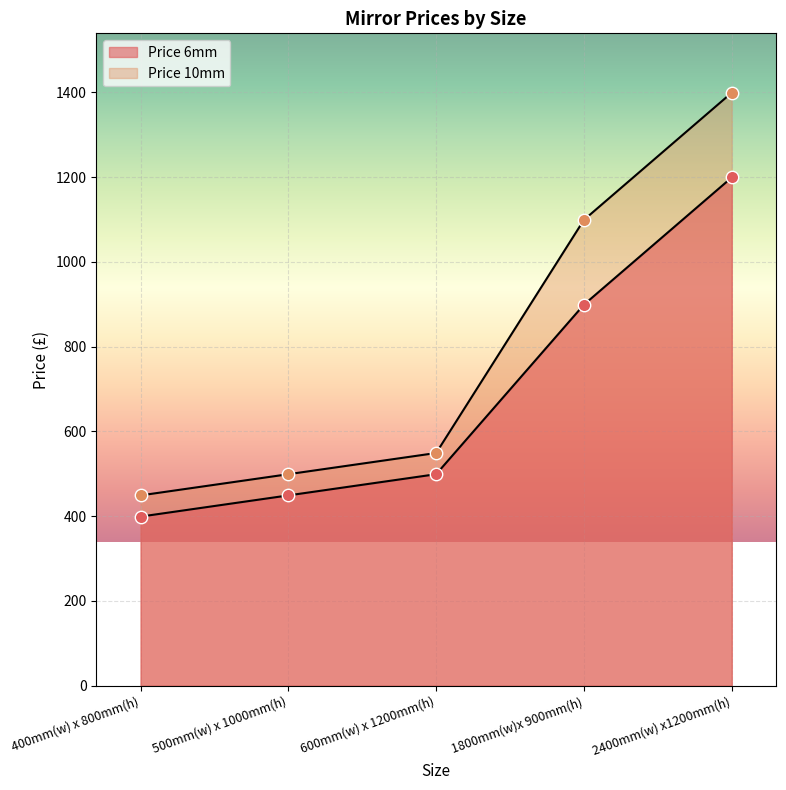

Which series reaches the minimum Y coordinate?

Price 6mm